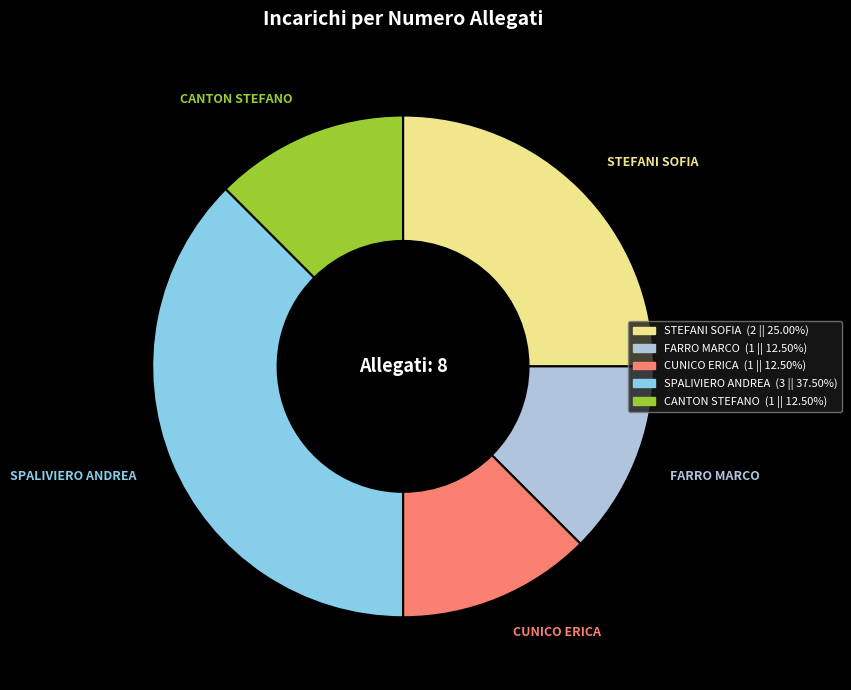

Does any single category account for the majority?

No